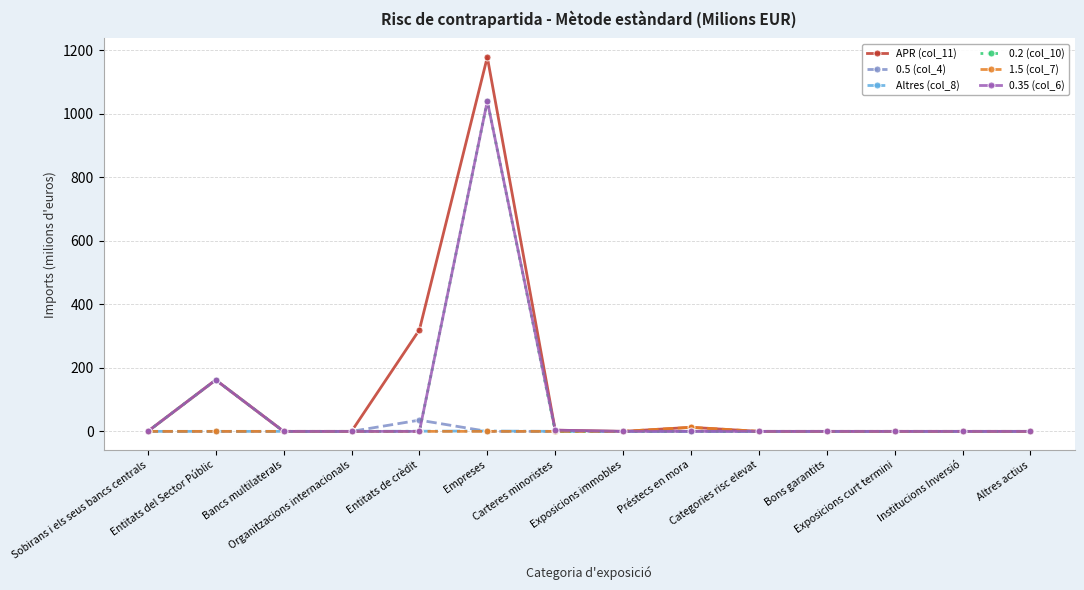

Which series has the largest total across all categories?

APR (col_11)